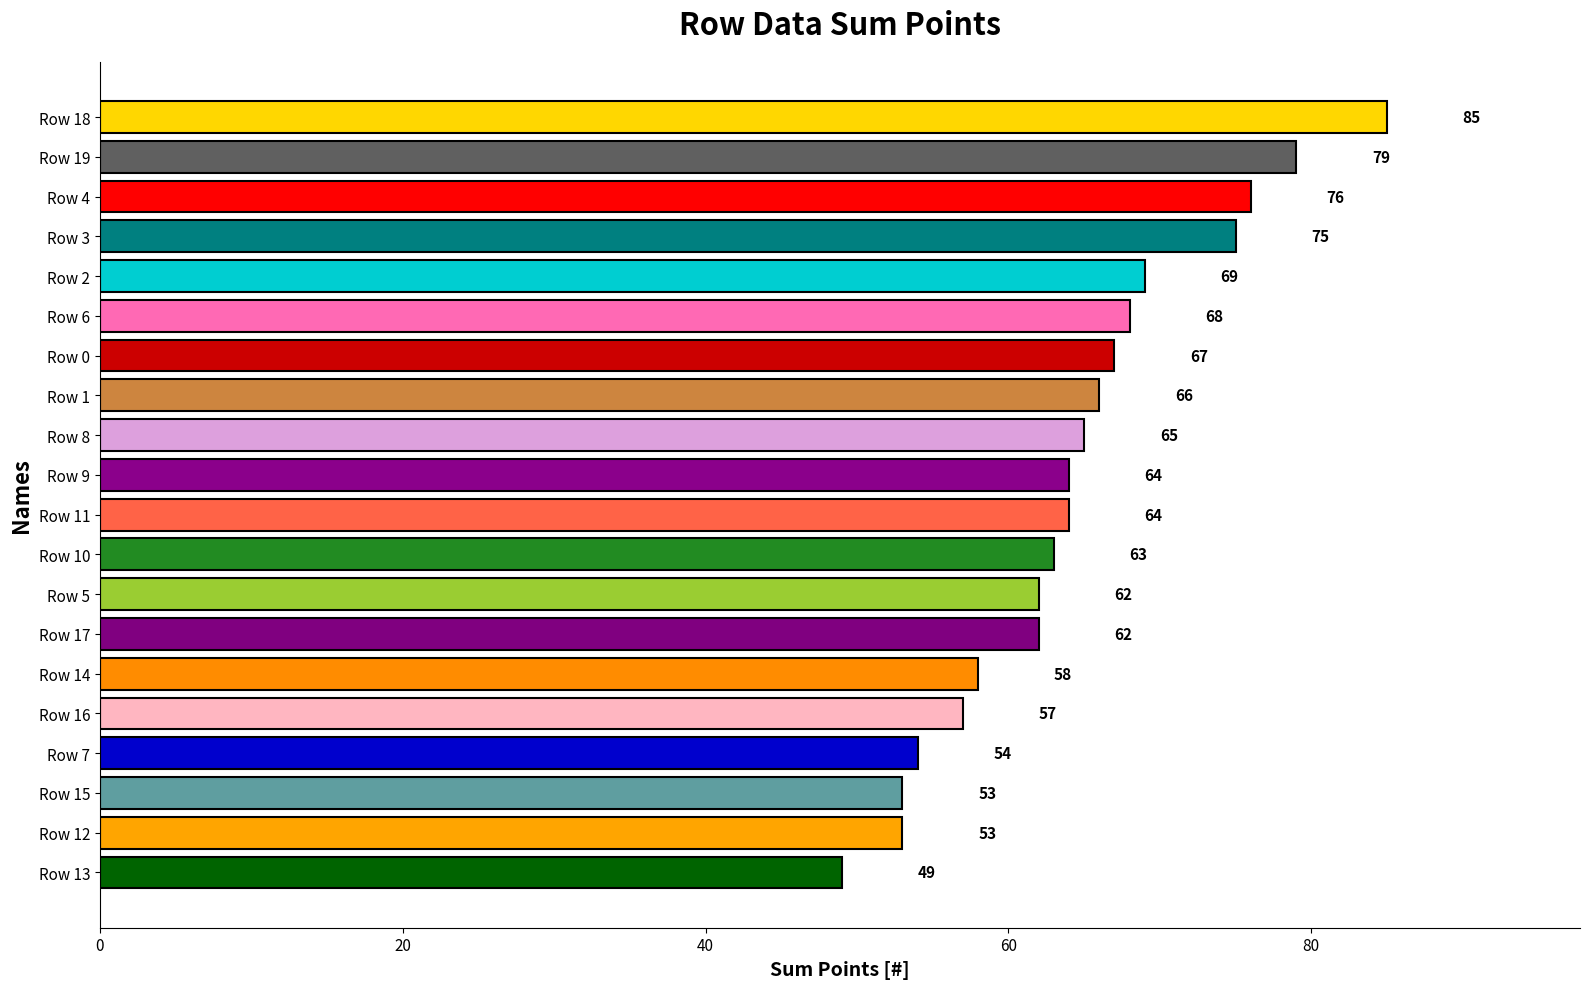

What is the label of the 15th bar from the bottom?

Row 6